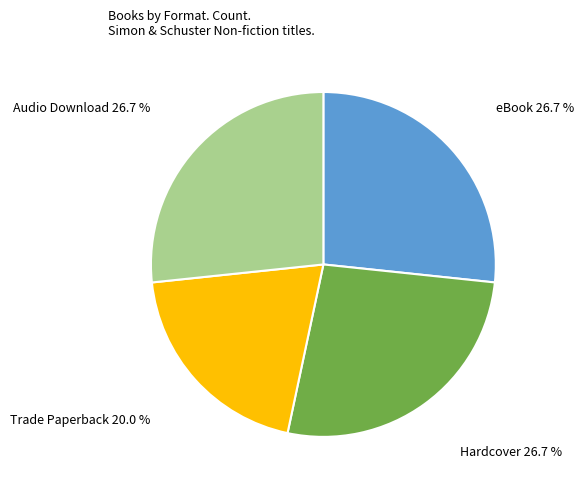

Does any single category account for the majority?

No